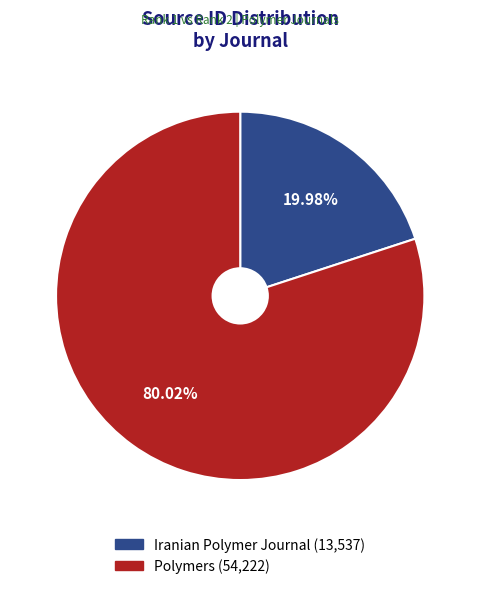

What is the majority slice?

Polymers